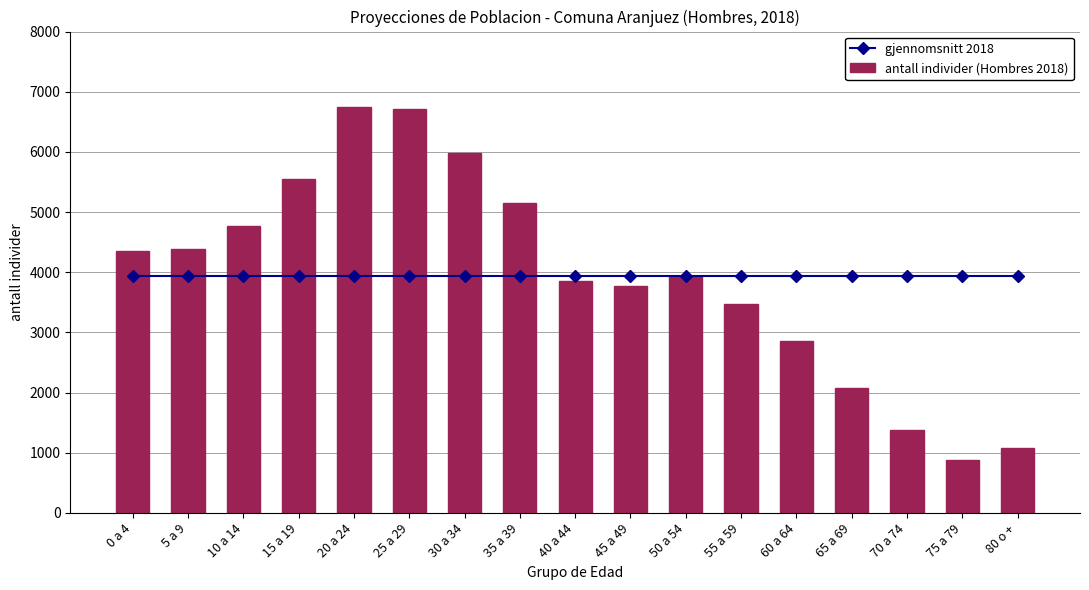

True or false: gjennomsnitt 2018 has a value of 5553.0 at 40 a 44.

False